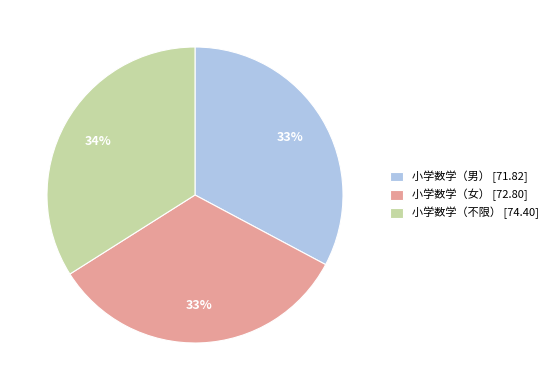

Does any single category account for the majority?

No